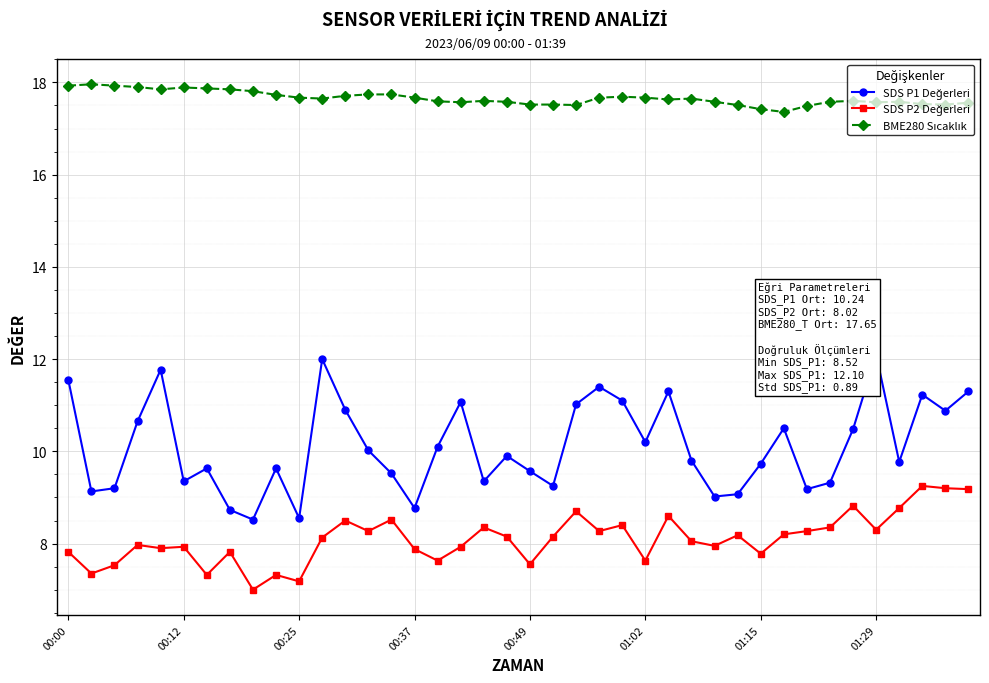

What is the maximum value shown in the chart?

18.0